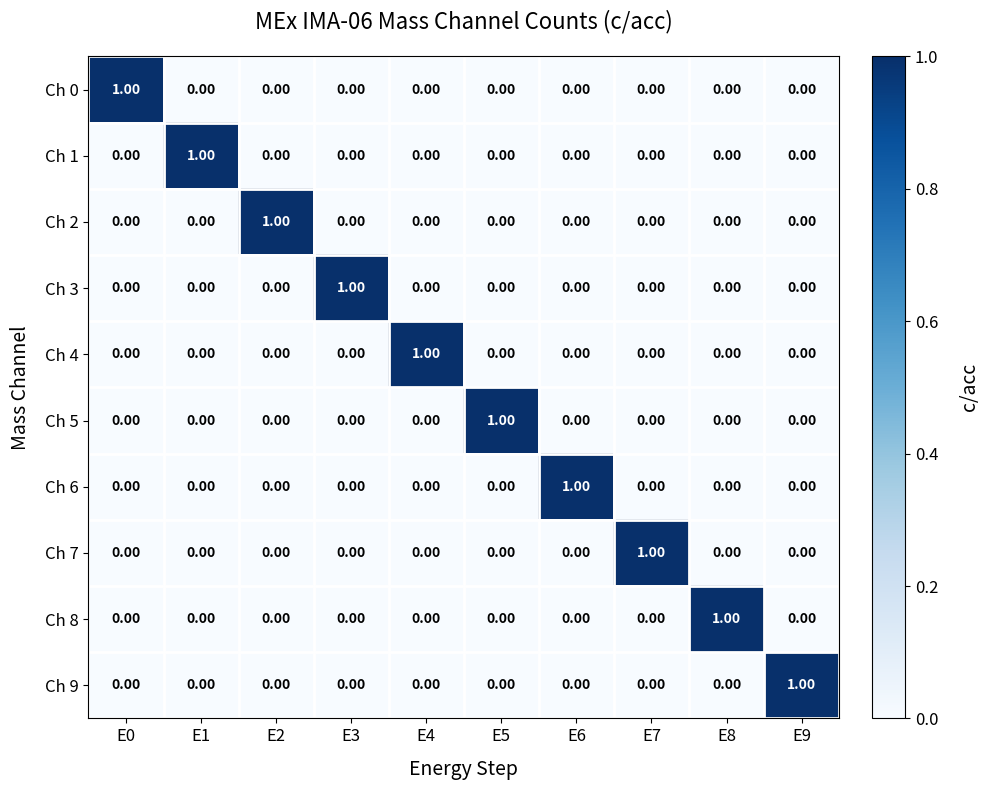

At how many categories does at least one series exceed 0?

10